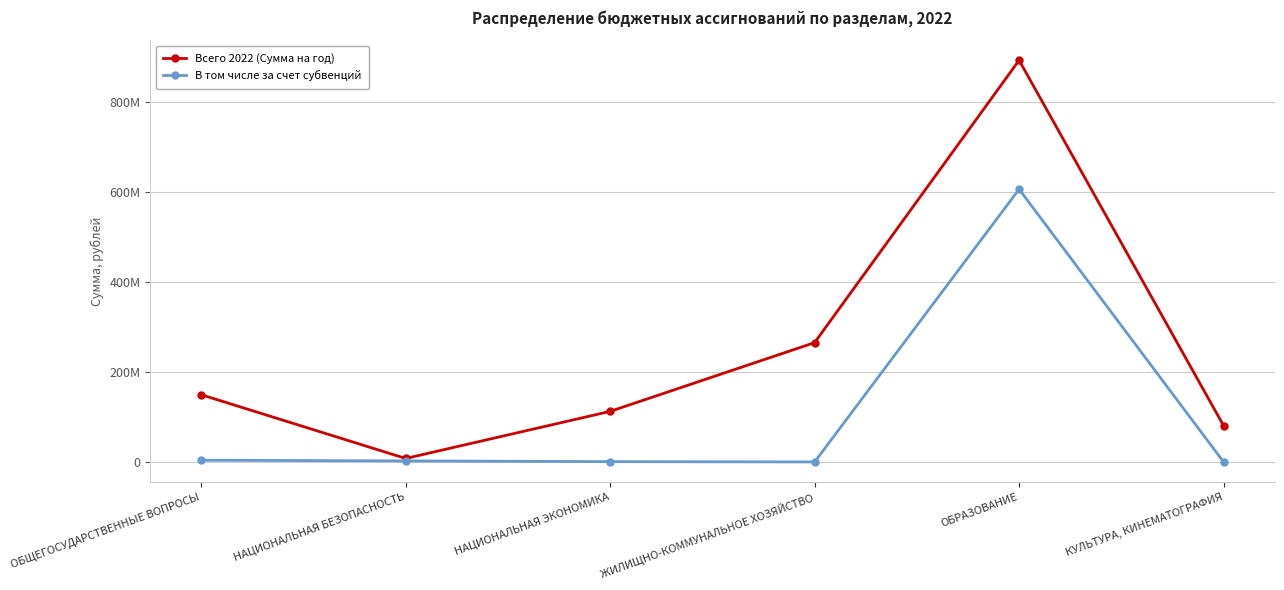

What is the value of the Всего 2022 (Сумма на год) point at the 2nd from the left?

7734850.3